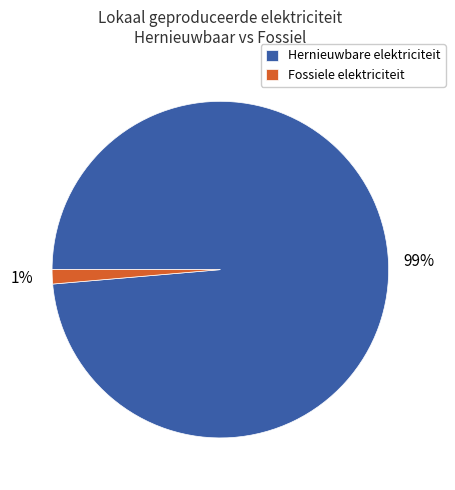

How many segments does this pie chart have?

2